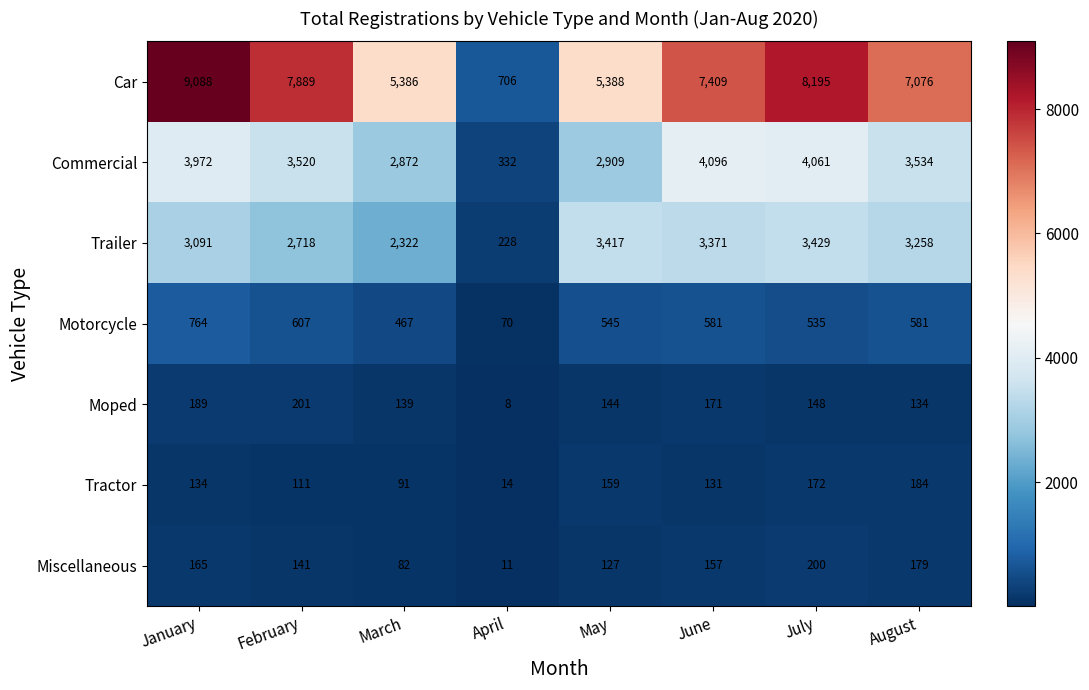

How many series are shown in this chart?

7